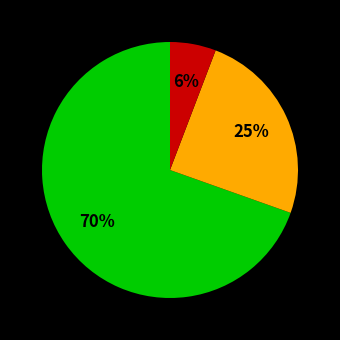

Does any single category account for the majority?

Yes